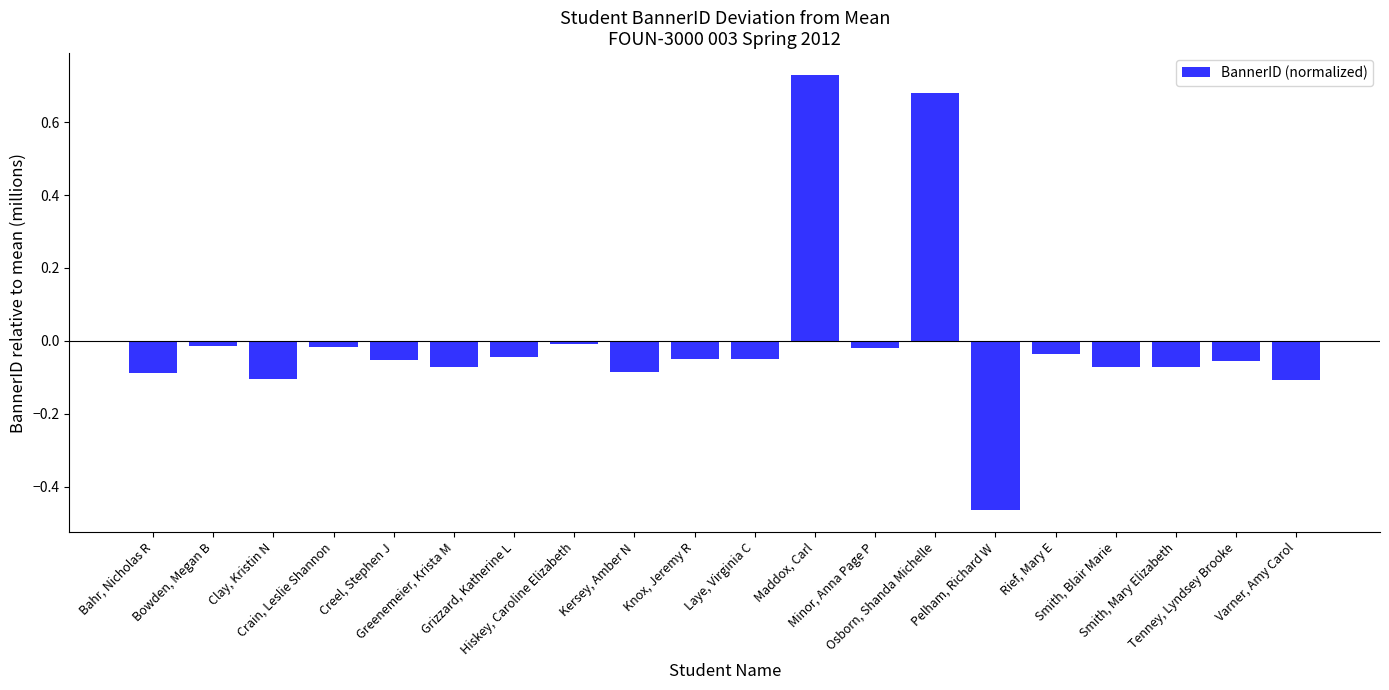

The value at Grizzard, Katherine L is -0.1. True or false?

False